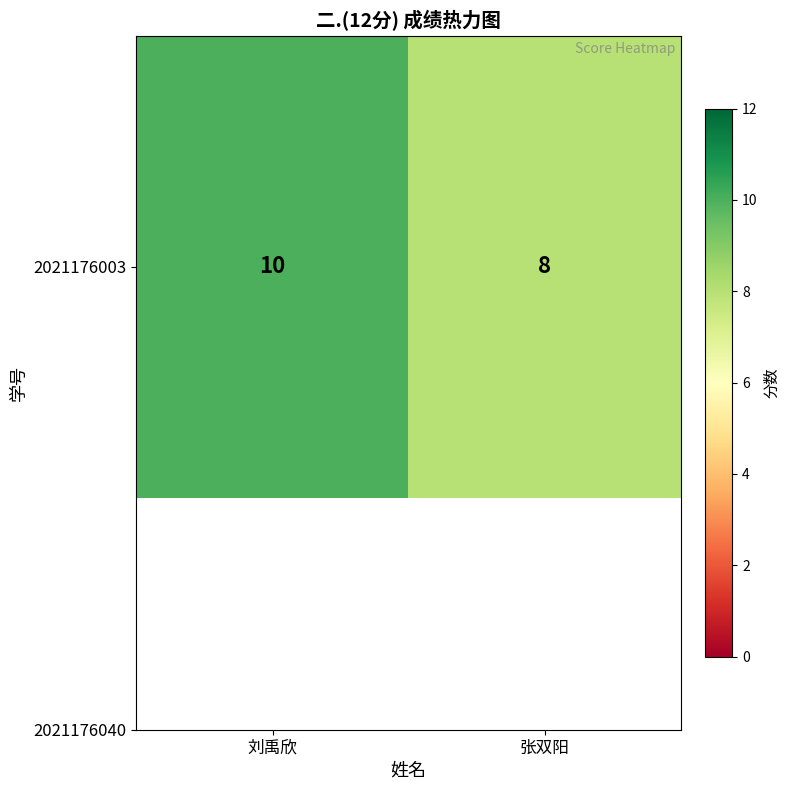

Read the value at 刘禹欣.

10